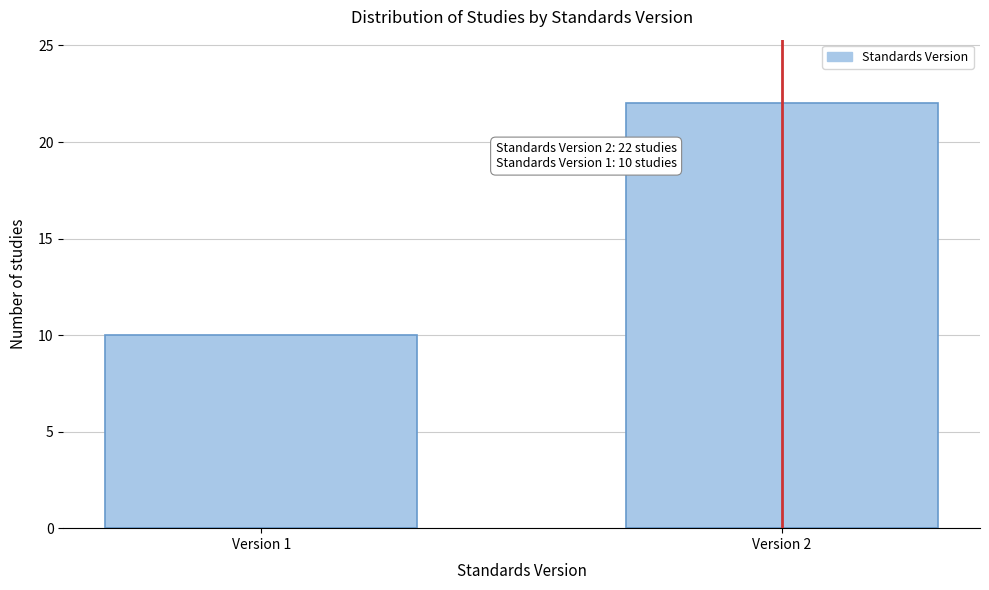

Reading left to right, extract all data points from this chart.

Version 1=10	Version 2=22